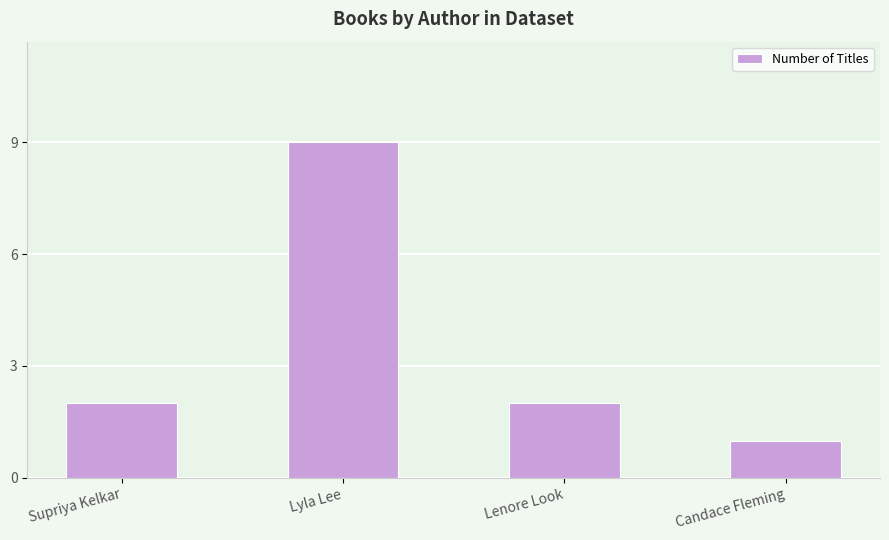

Are the bars grouped side by side (vs. stacked)?

No